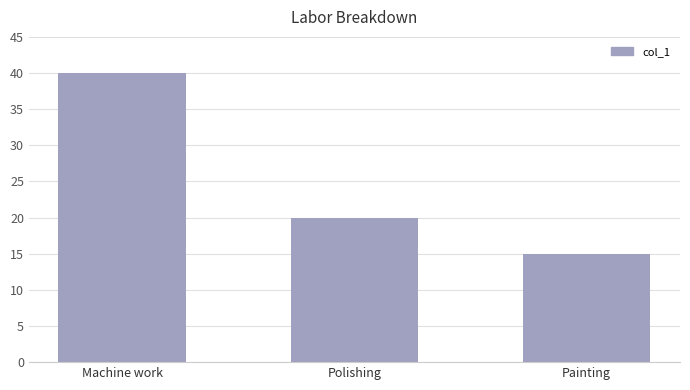

At which category does the chart reach its peak across all series?

Machine work